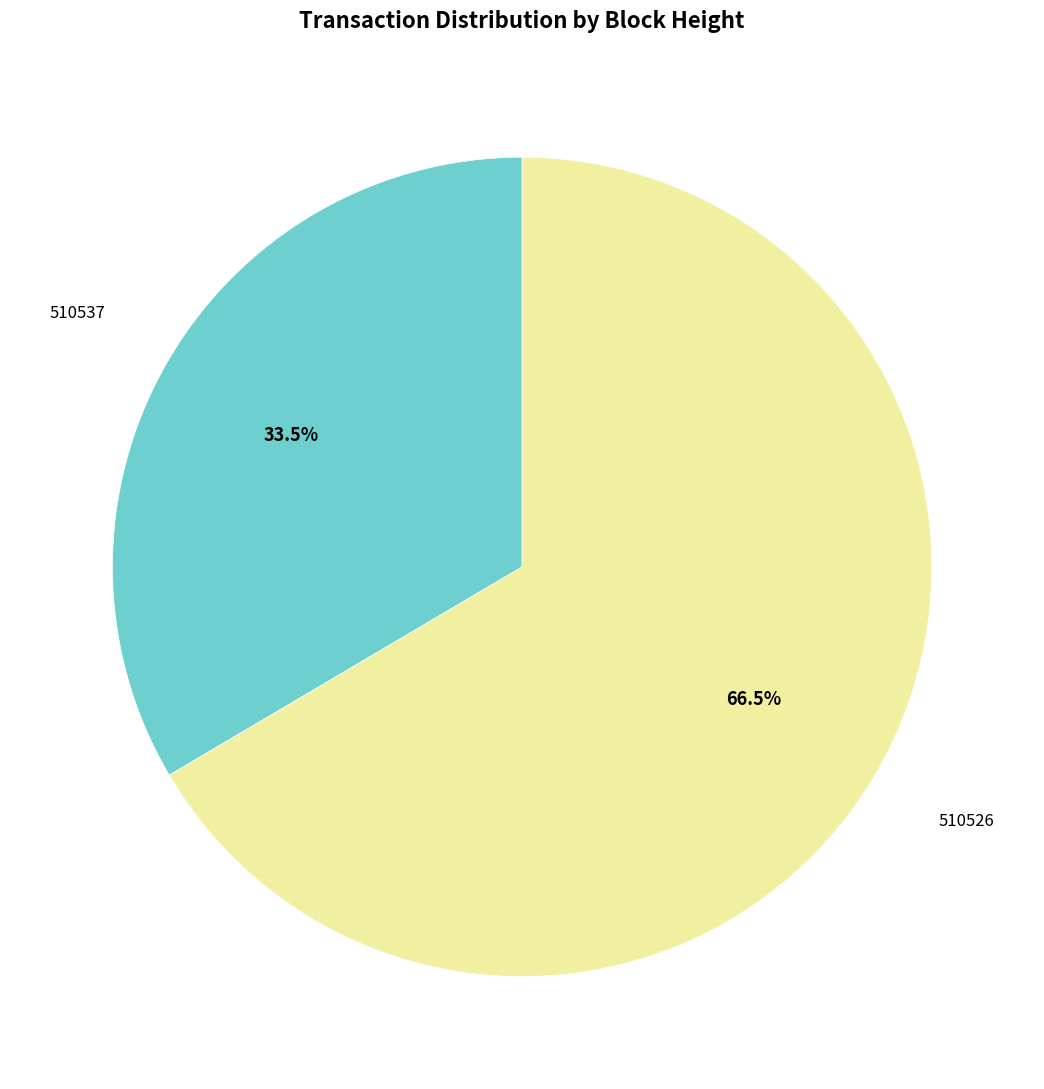

Combined, do 510537 and 510526 account for over 50%?

Yes